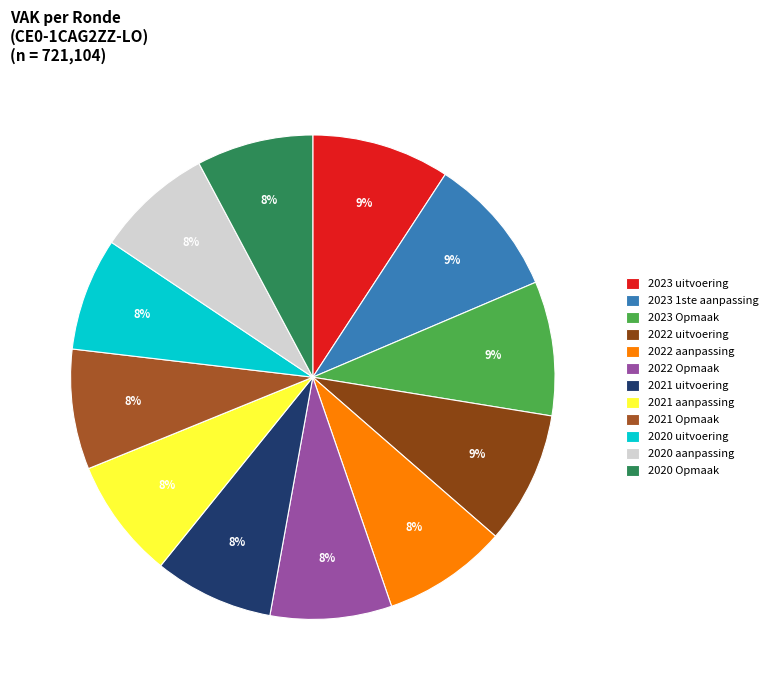

What is the ratio of the value at 2021 Opmaak to the value at 2023 Opmaak?

0.9